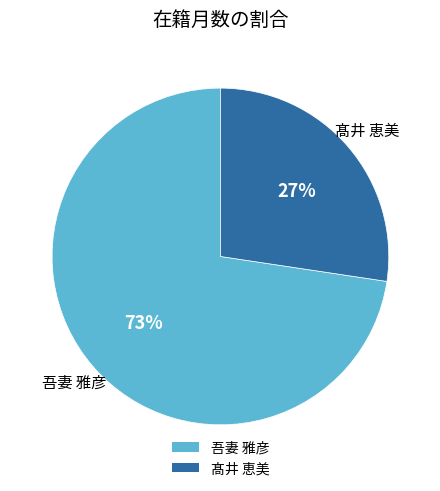

Does 吾妻 雅彦 account for over 50% of the chart?

Yes